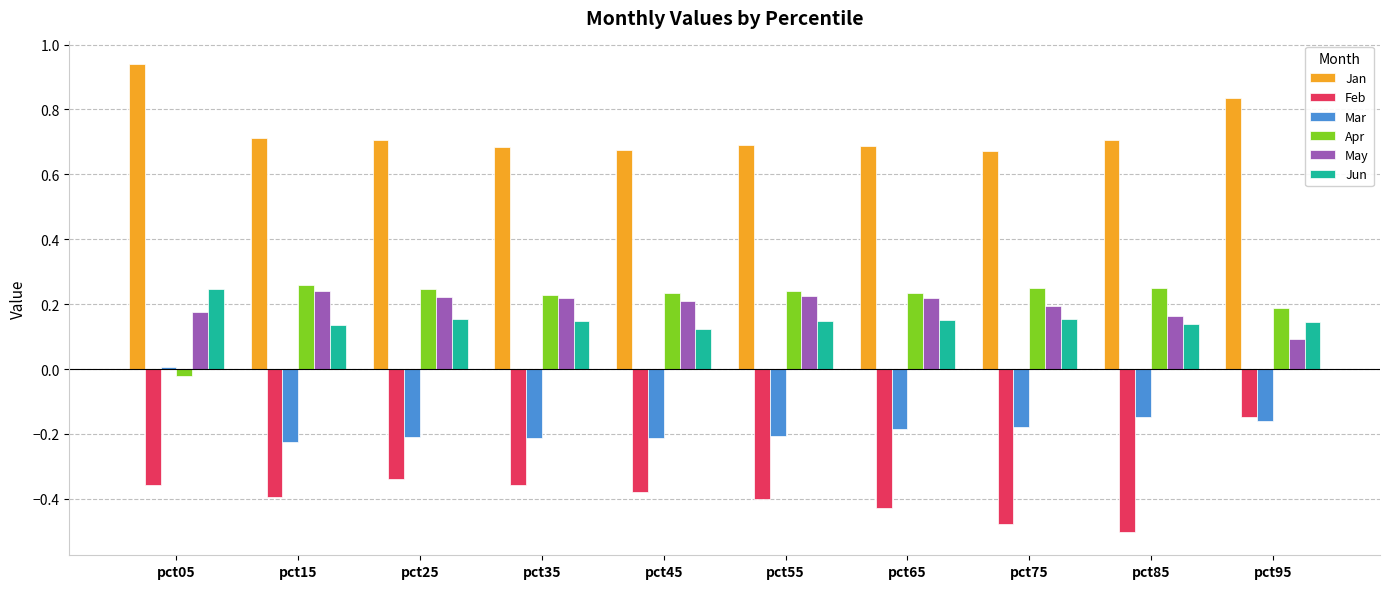

At which category does the chart reach its minimum across all series?

pct85